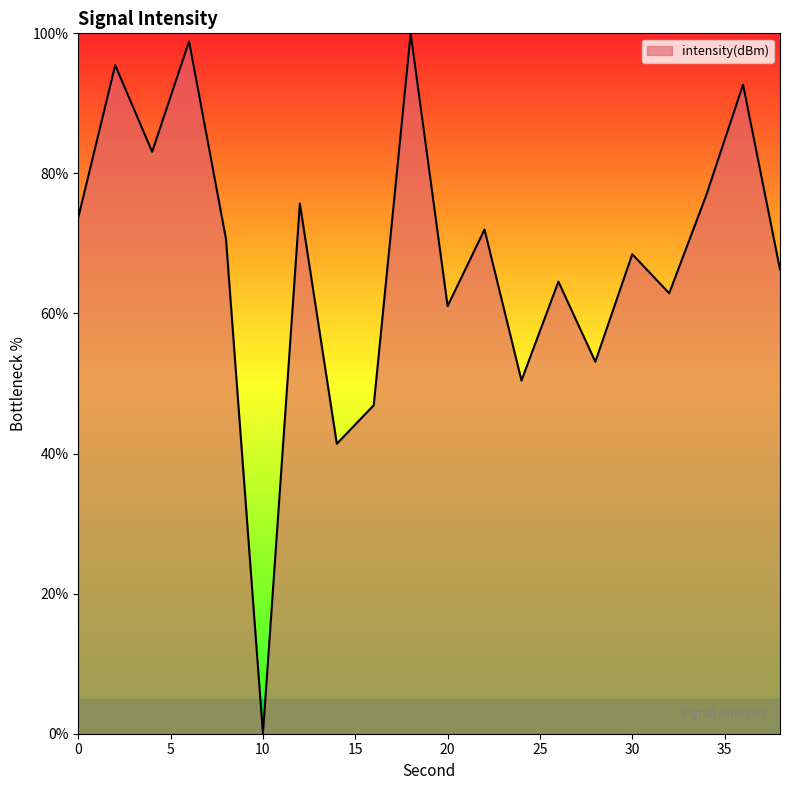

What is the maximum value shown in the chart?

100.0